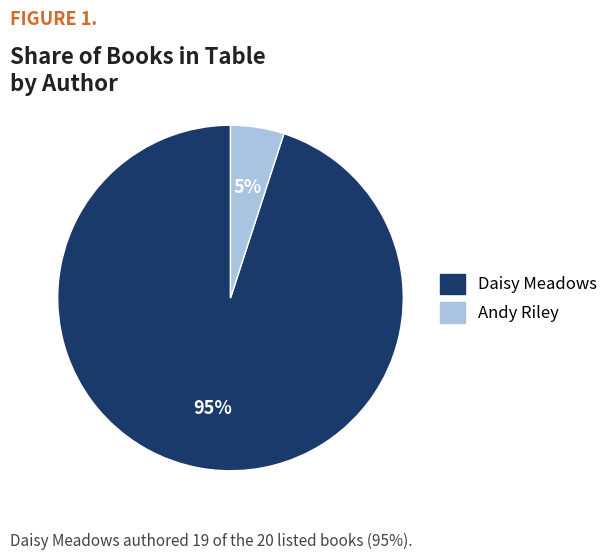

Which has a higher value, Andy Riley or Daisy Meadows?

Daisy Meadows